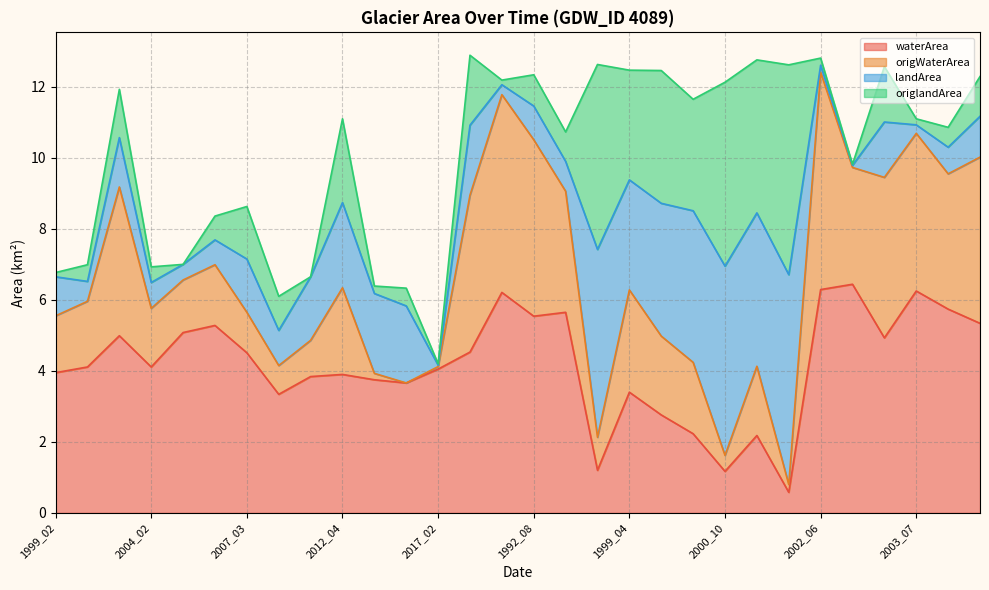

Which series has the largest range (max minus min)?

origWaterArea